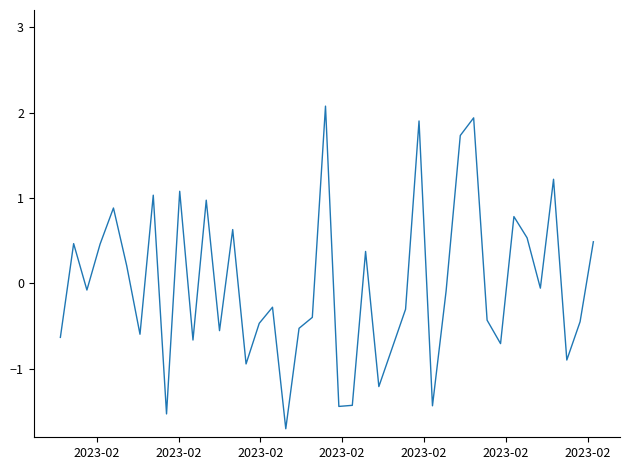

What is the minimum value shown in the chart?

-1.7